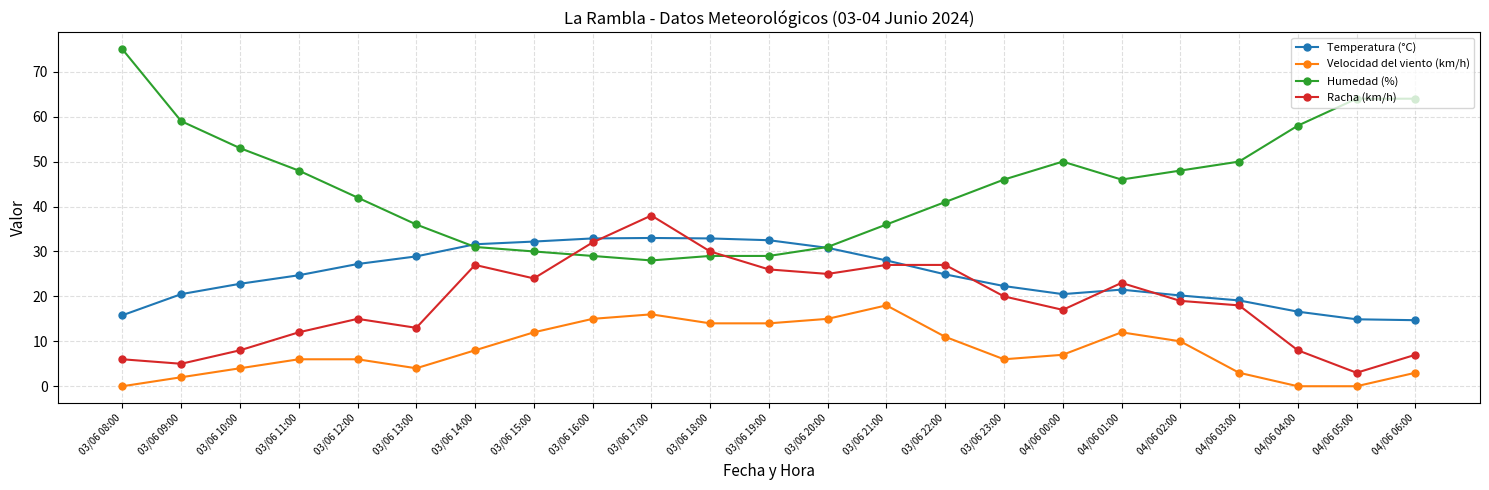

Rank the series by their maximum value, from lowest to highest.

Velocidad del viento (km/h), Temperatura (°C), Racha (km/h), Humedad (%)